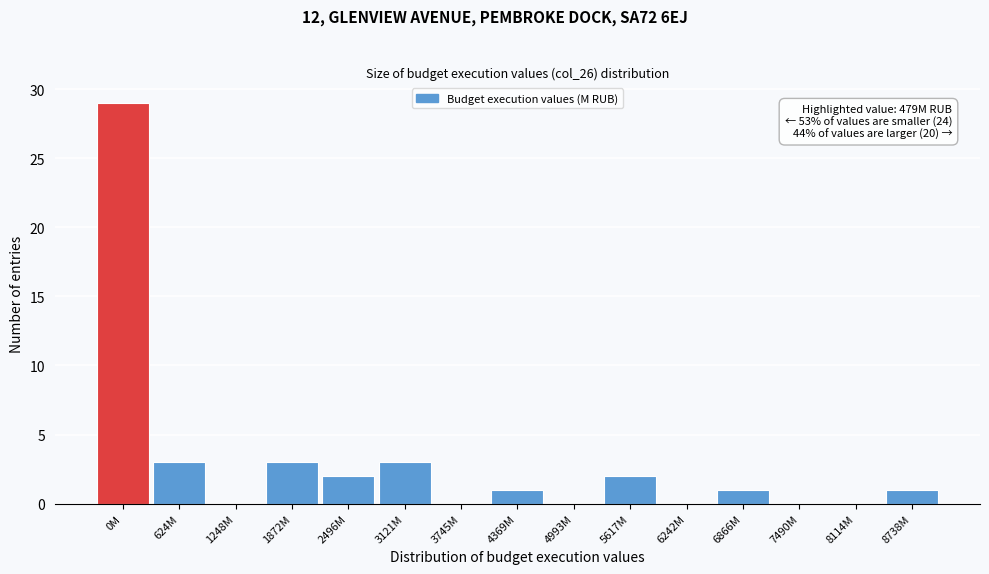

Reading right to left, what are all the values shown in this chart?

8738M=1	8114M=0	7490M=0	6866M=1	6242M=0	5617M=2	4993M=0	4369M=1	3745M=0	3121M=3	2496M=2	1872M=3	1248M=0	624M=3	0M=29